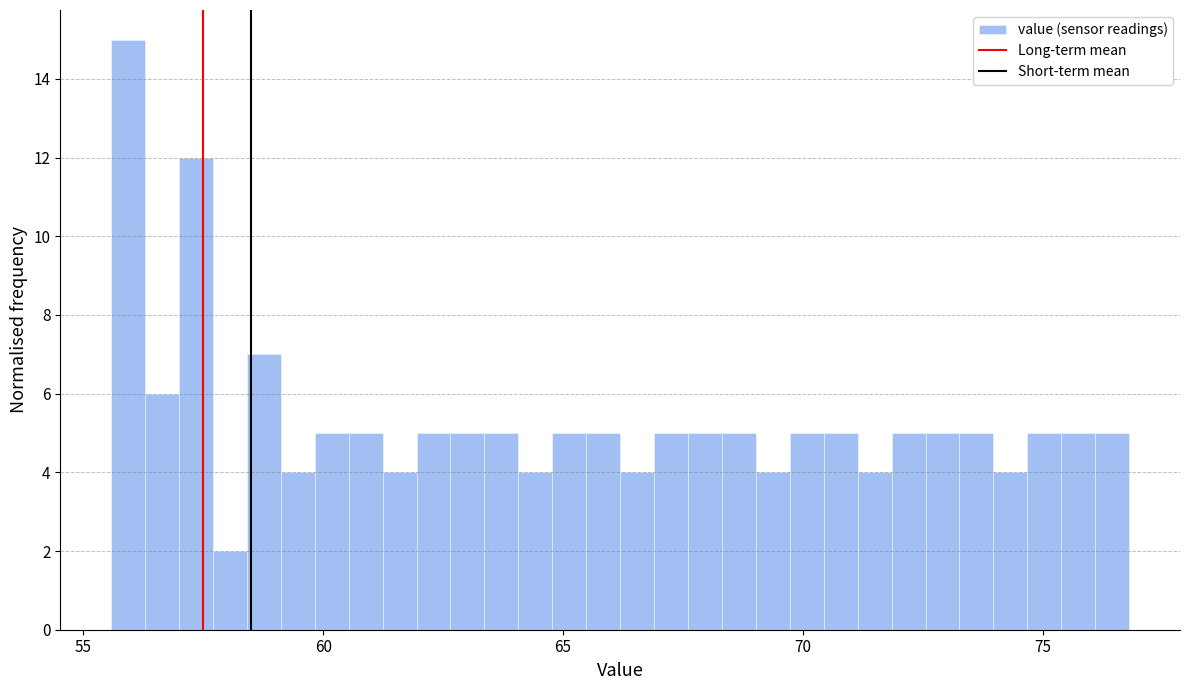

Read against the x-axis, roughly where is the centre of the tallest bar?

56.0